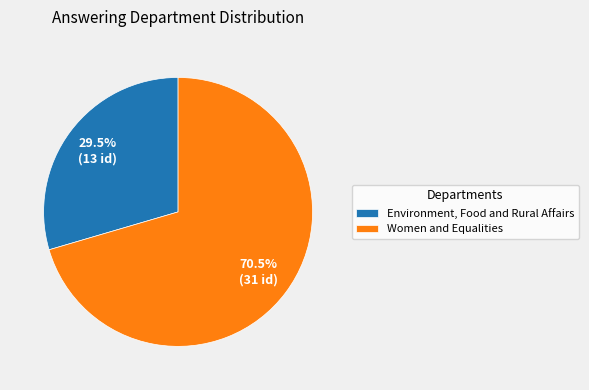

Is Environment, Food and Rural Affairs the majority of the pie?

No